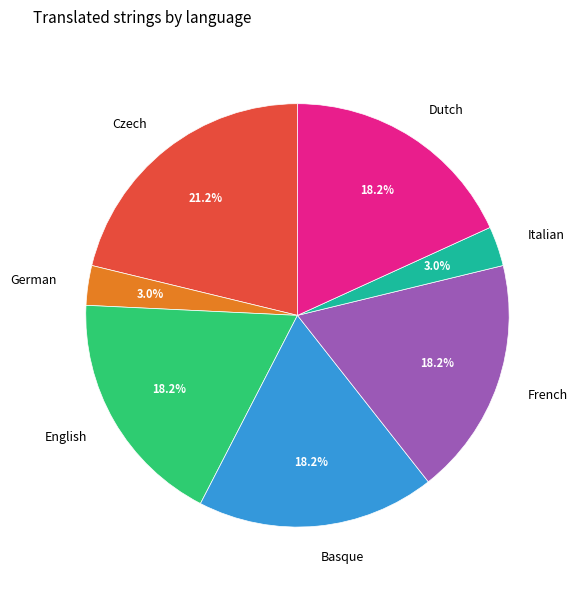

What portion of the pie excludes Italian?

97.0%